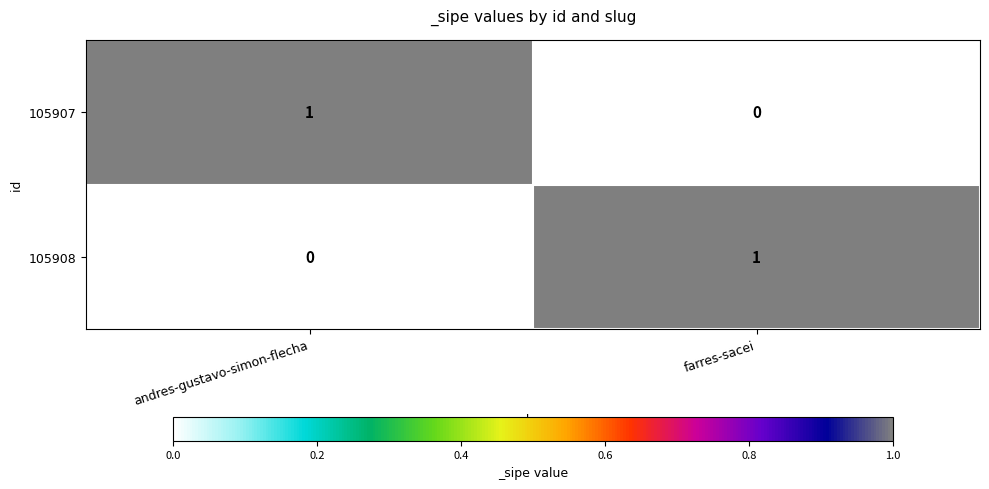

Is it true that 105908 equals -1 at andres-gustavo-simon-flecha?

False